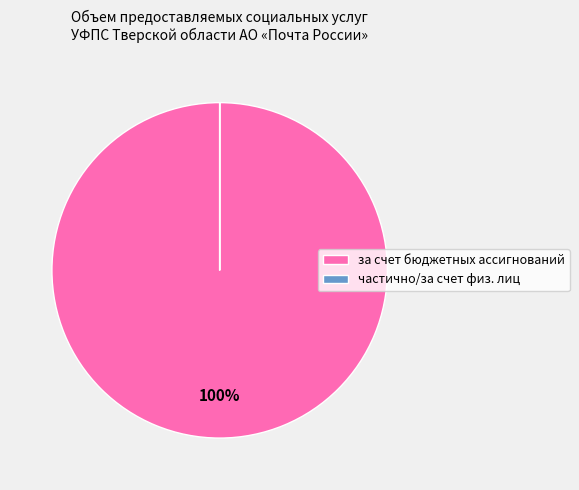

Is за счет бюджетных ассигнований the majority of the pie?

Yes